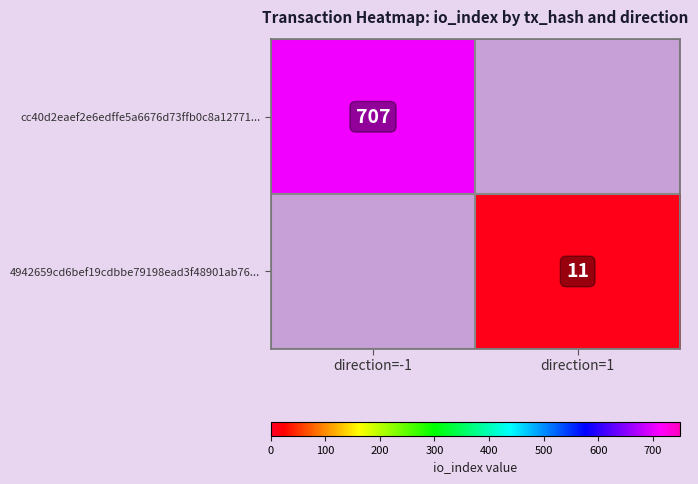

Is it true that 4942659cd6bef19cdbbe79198ead3f48901ab76... equals 18 at direction=1?

False